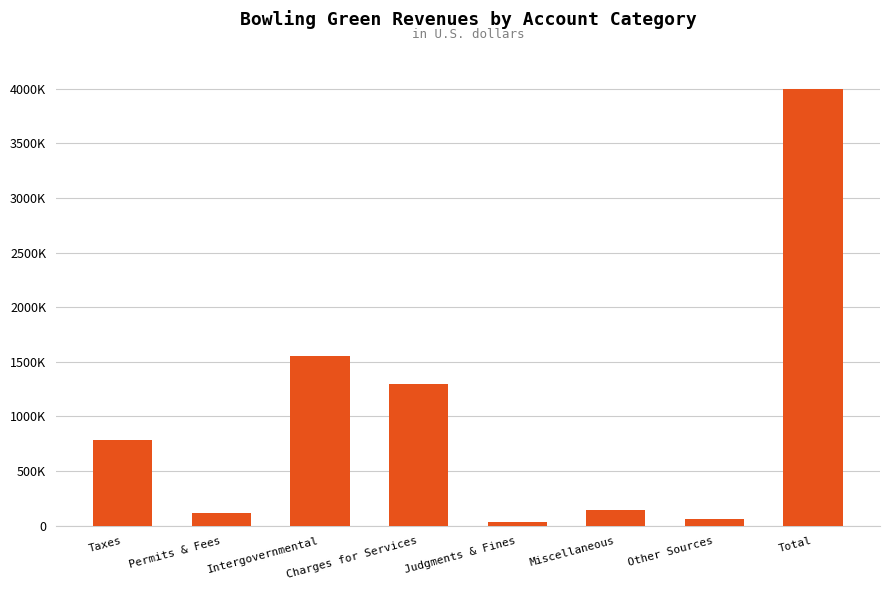

Does the chart contain any negative values?

No